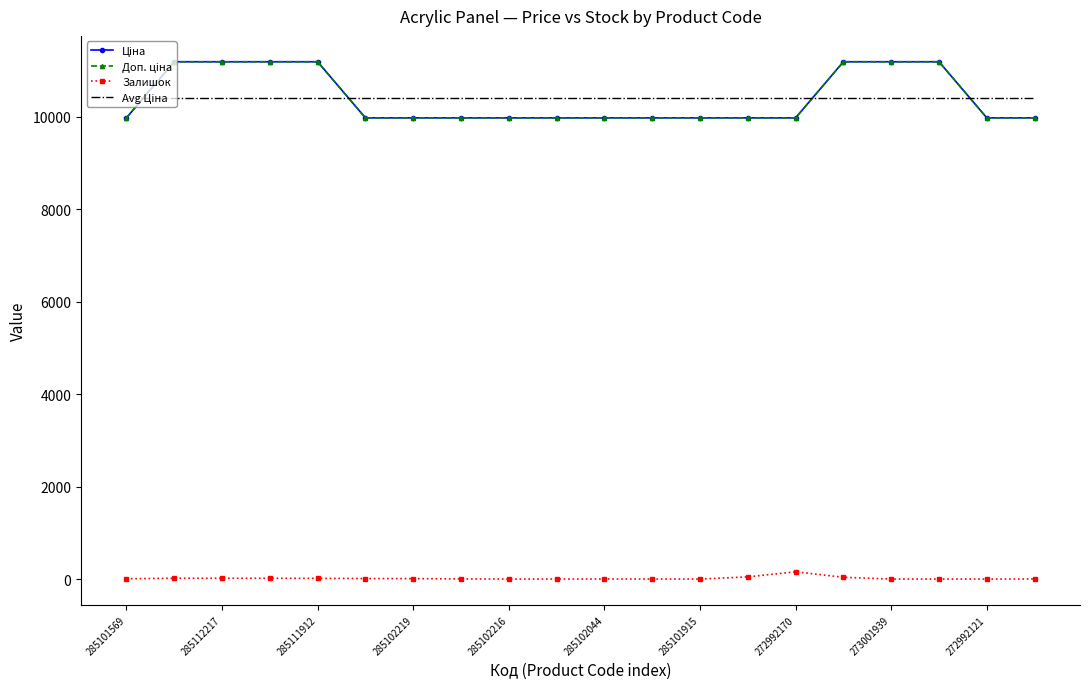

True or false: Ціна and Доп. ціна cross at least once.

False